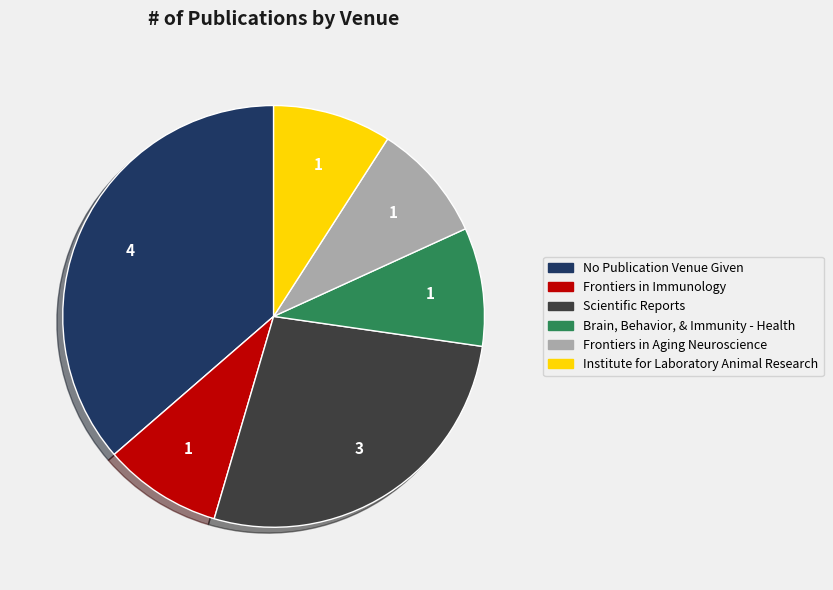

Is it true that Frontiers in Immunology is 1% of the pie?

False